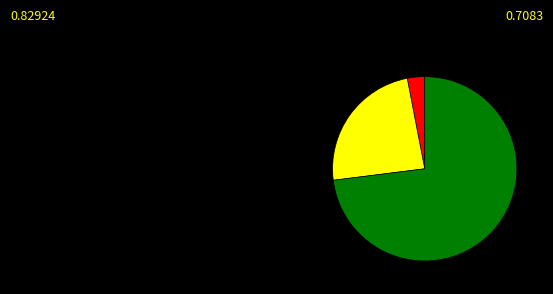

Is there any slice that represents more than half of the pie?

Yes